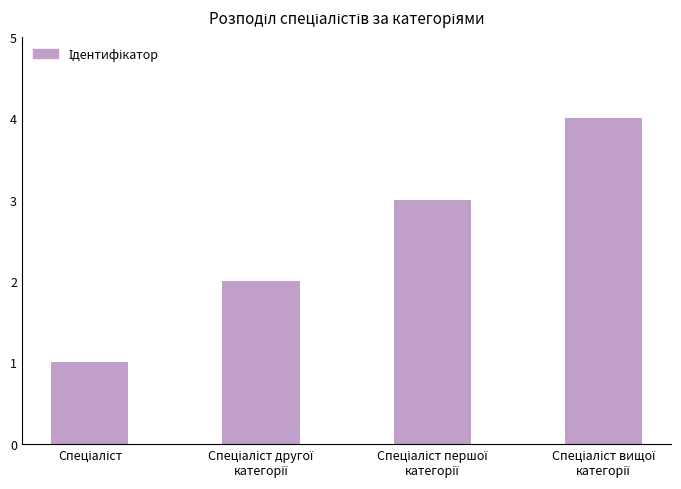

What is the greatest value displayed?

4